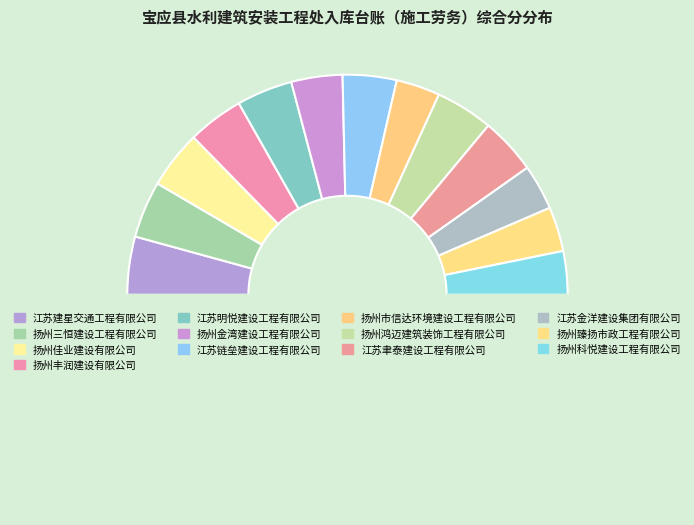

Is there any slice that represents more than half of the pie?

No